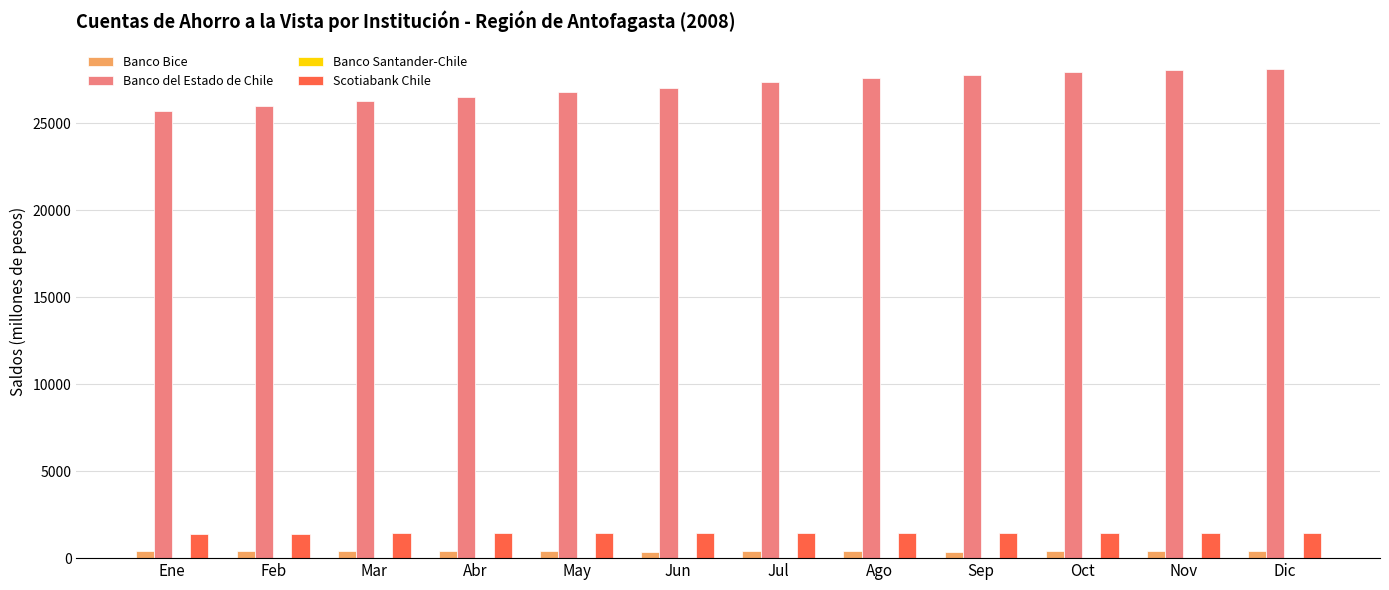

The Scotiabank Chile series shows 1420 at Nov. True or false?

True